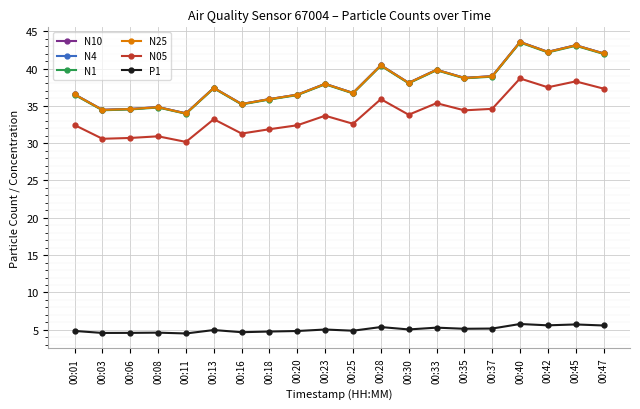

What is the maximum value shown in the chart?

43.6